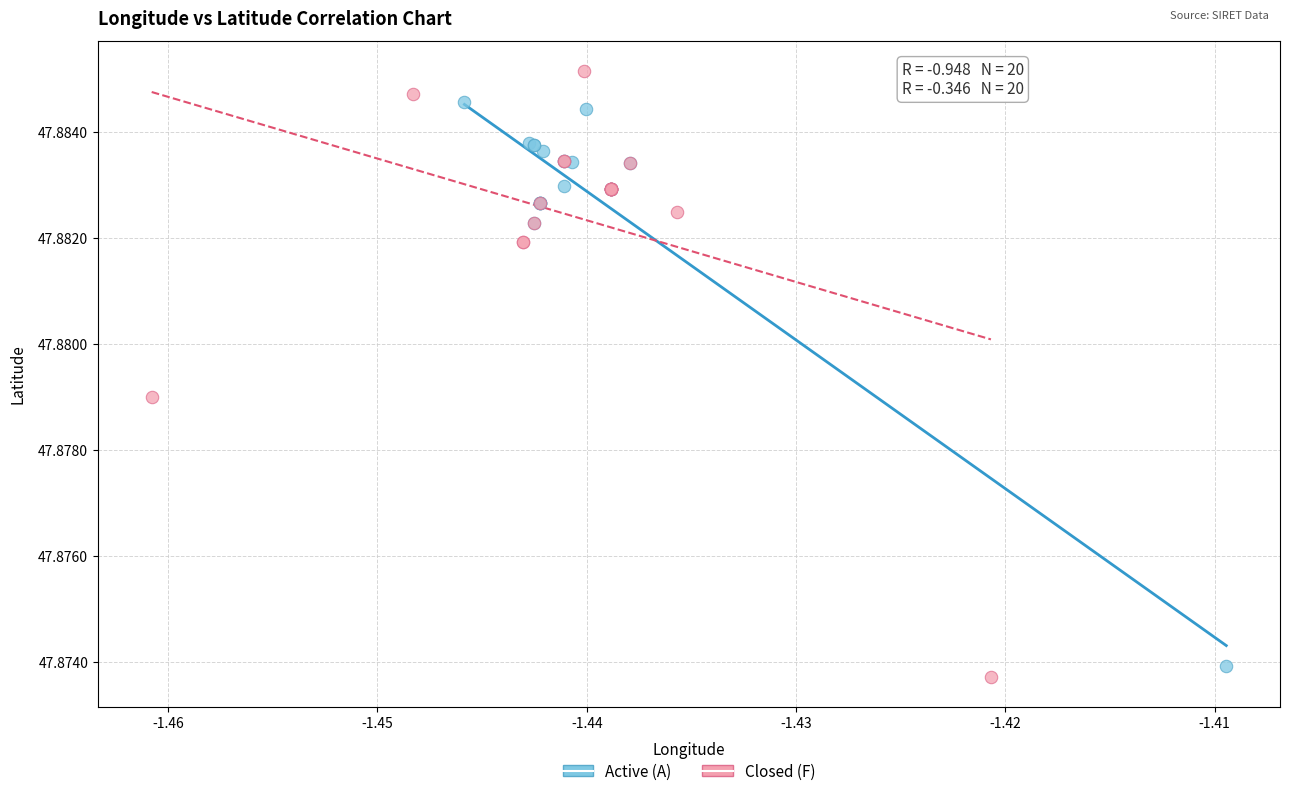

What are all the series names shown in the legend?

Active (A), Closed (F)